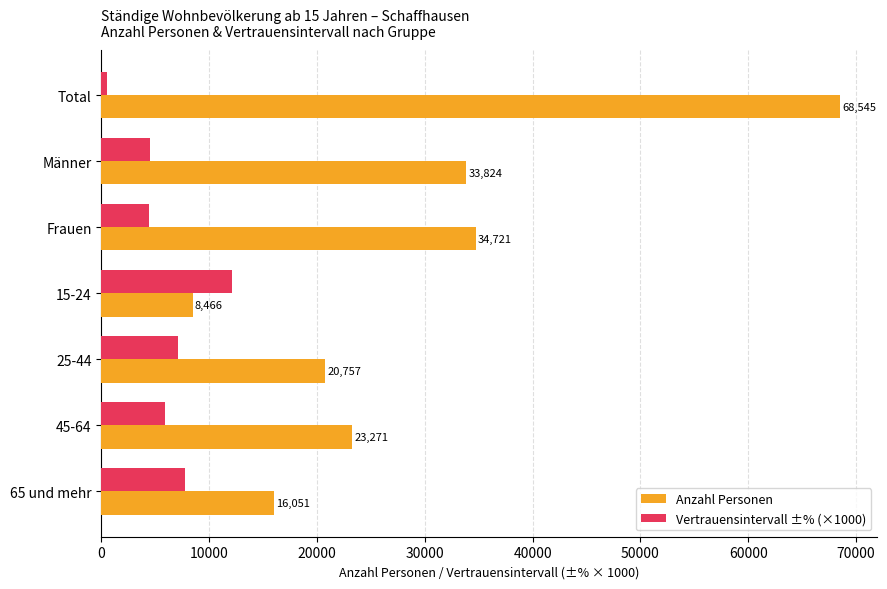

The Vertrauensintervall ±% (×1000) series shows 16338.7 at 15-24. True or false?

False